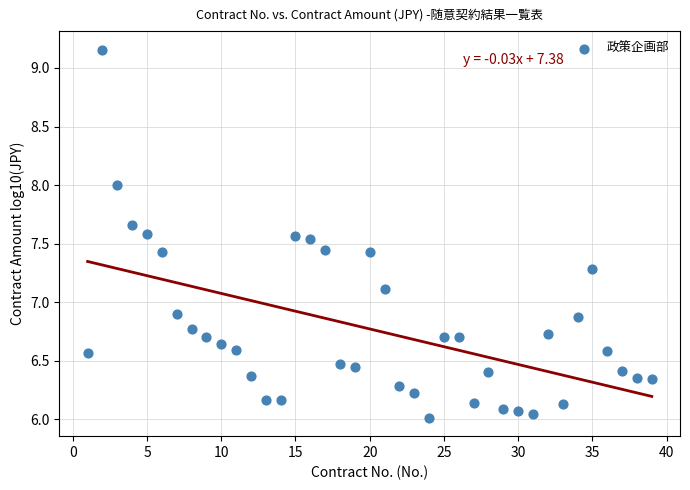

What is the range of Y values (max minus min)?

3.1